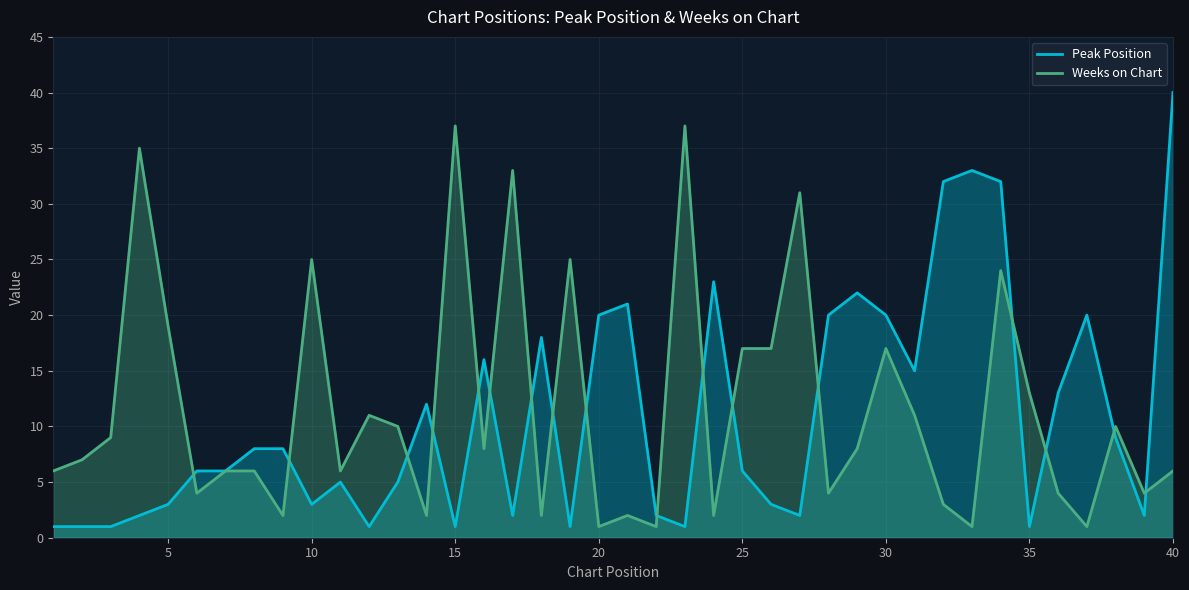

True or false: Weeks on Chart has a value of 17 at 35.

False